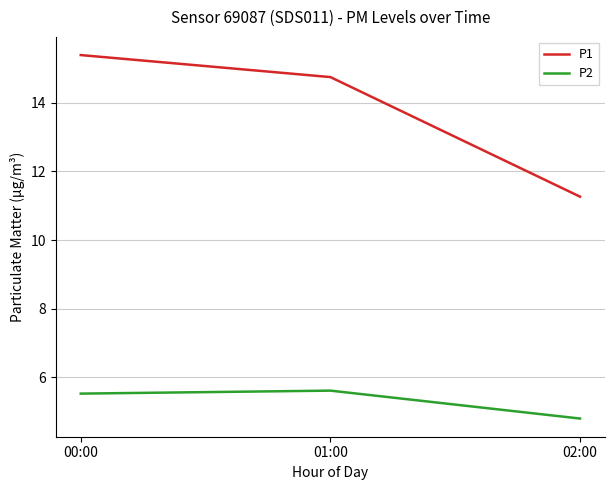

Reading left to right, extract all data points from this chart.

P1: 15.4	14.7	11.3
P2: 5.5	5.6	4.8